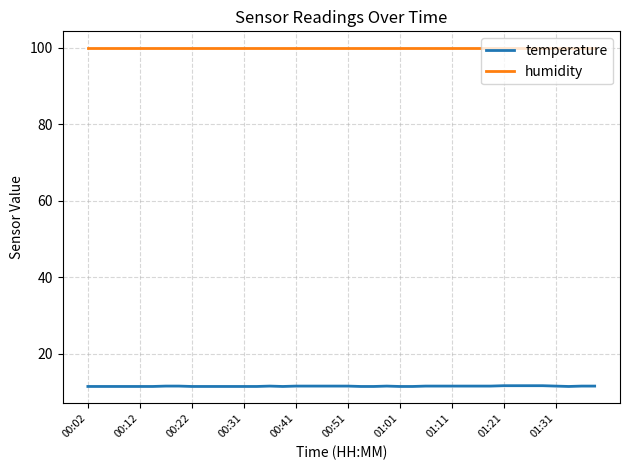

Which series has the largest total across all categories?

humidity